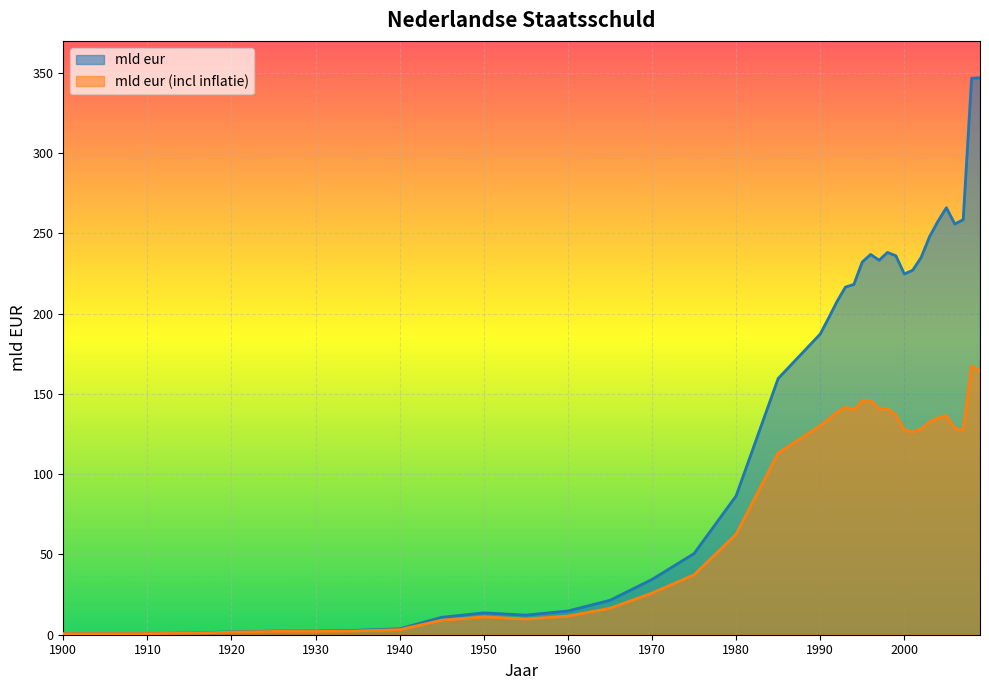

Reading right to left, what are all the values shown in this chart?

mld eur: 2009=347.0	2008=346.7	2007=258.6	2006=255.9	2005=266.1	2004=257.6	2003=248.0	2002=235.1	2001=227.1	2000=224.8	1999=236.1	1998=238.2	1997=233.3	1996=237.0	1995=232.2	1994=218.3	1993=216.6	1992=207.7	1991=197.3	1990=187.3	1985=159.6	1980=86.5	1975=50.6	1970=34.4	1965=21.4	1960=14.8	1955=12.2	1950=13.6	1945=10.9	1940=3.7	1935=2.8	1930=2.3	1925=2.3	1920=1.8	1915=1.0	1910=0.7	1905=0.7	1900=0.6
mld eur (incl inflatie): 2009=164.3	2008=167.5	2007=127.5	2006=128.8	2005=136.6	2004=135.0	2003=132.6	2002=128.2	2001=126.4	2000=127.7	1999=136.8	1998=140.9	1997=140.8	1996=145.9	1995=145.9	1994=139.9	1993=141.7	1992=138.6	1991=134.4	1990=130.2	1985=113.2	1980=62.6	1975=37.3	1970=25.9	1965=16.5	1960=11.6	1955=9.8	1950=11.1	1945=9.1	1940=3.1	1935=2.4	1930=2.0	1925=2.0	1920=1.6	1915=0.9	1910=0.7	1905=0.7	1900=0.6